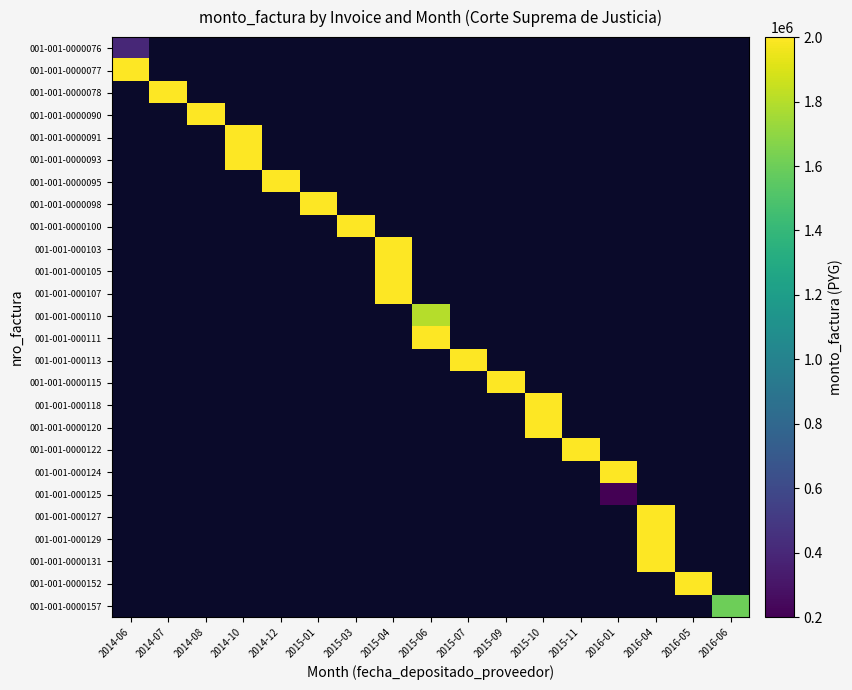

At how many categories does at least one series exceed 757461?

17